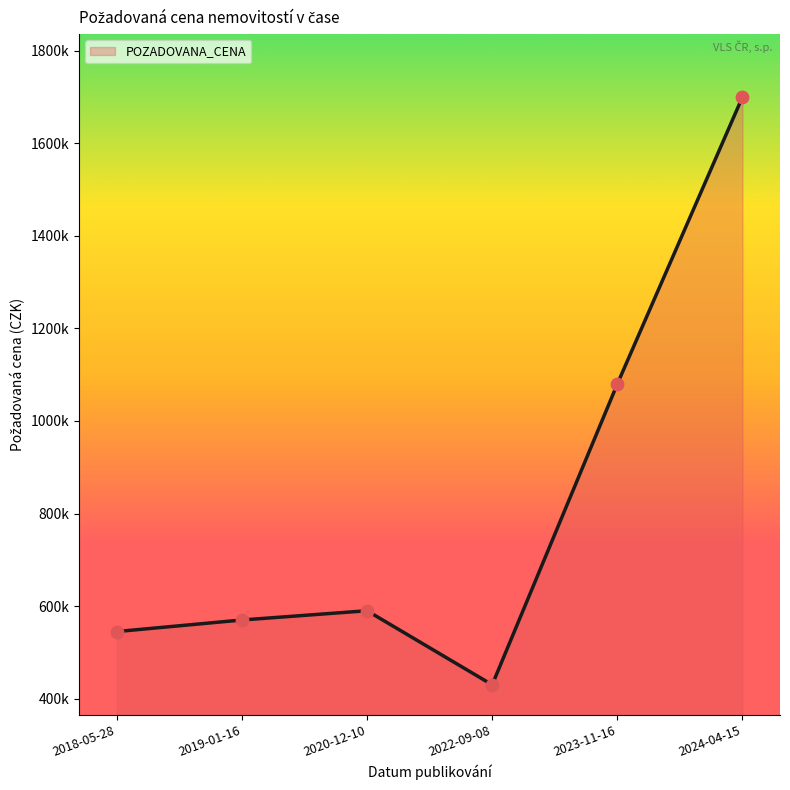

What is the change in value from 2020-12-10 to 2024-04-15?

+1110000